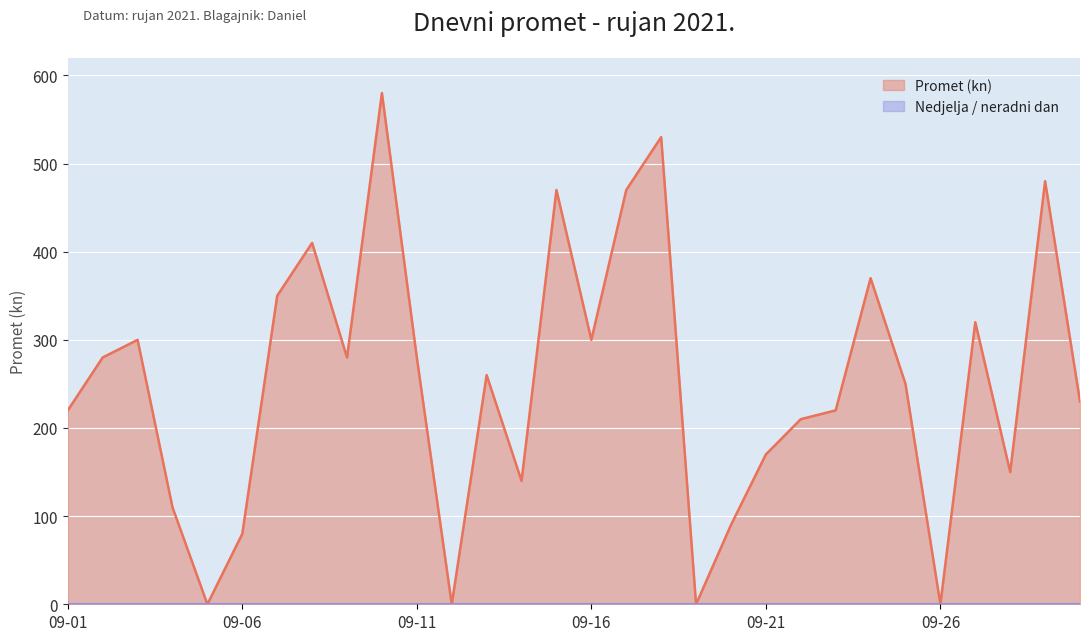

What is the maximum value shown in the chart?

580